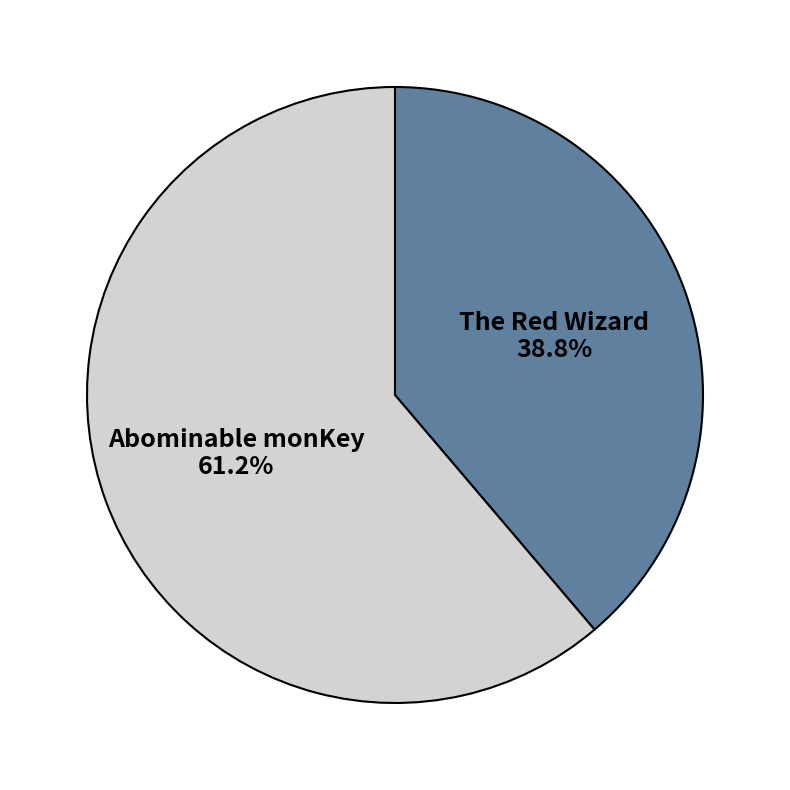

Approximately how many times larger is the value at The Red Wizard compared to Abominable monKey?

0.6